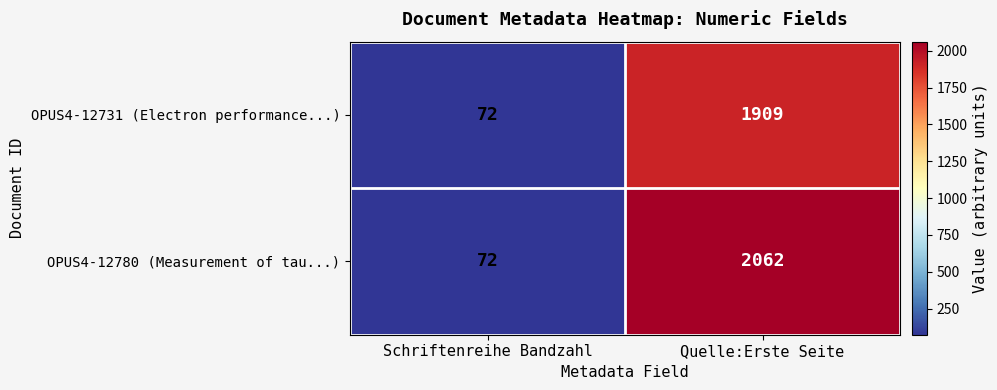

Is it true that OPUS4-12780 (Measurement of tau...) equals 2062 at Quelle:Erste Seite?

True